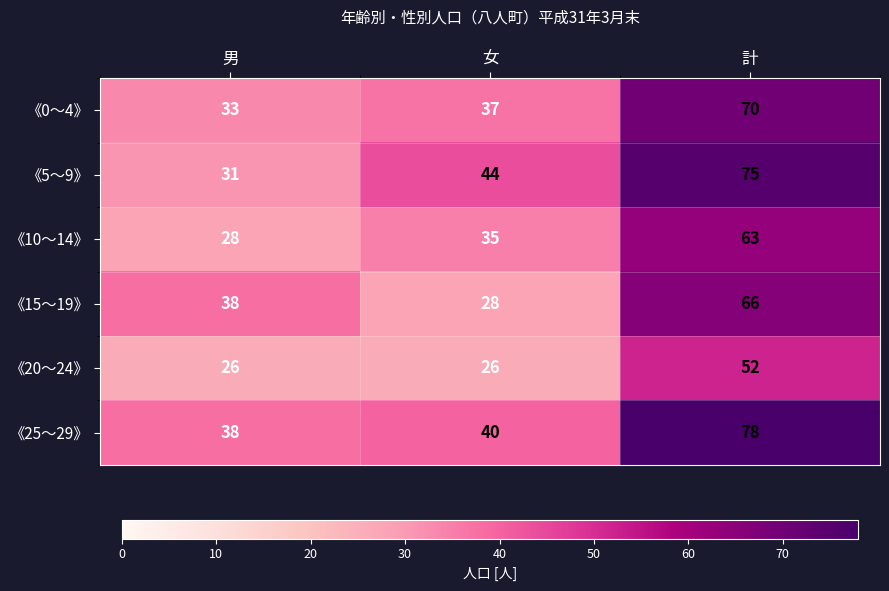

The 《5～9》 series shows 44 at 女. True or false?

True